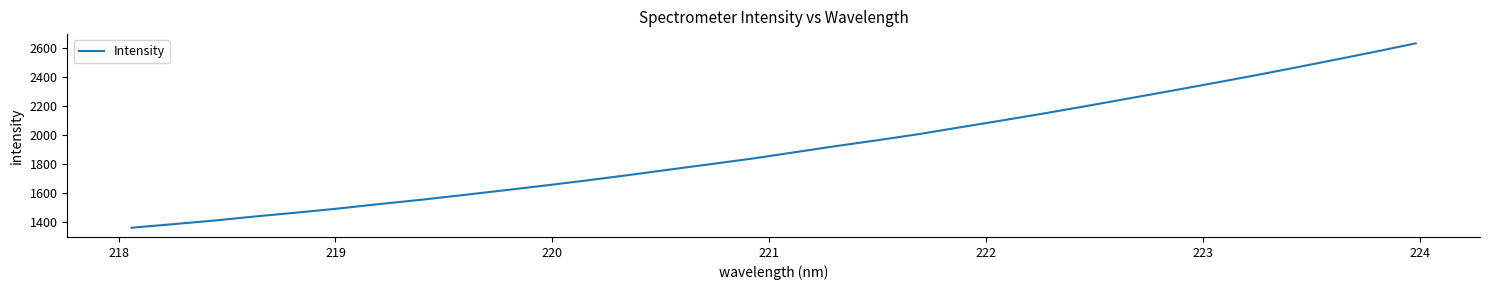

What is the greatest value displayed?

2631.6